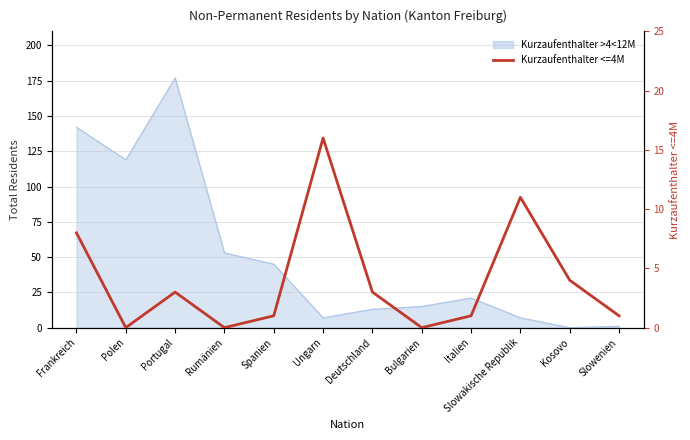

What is the sum of all values?

48